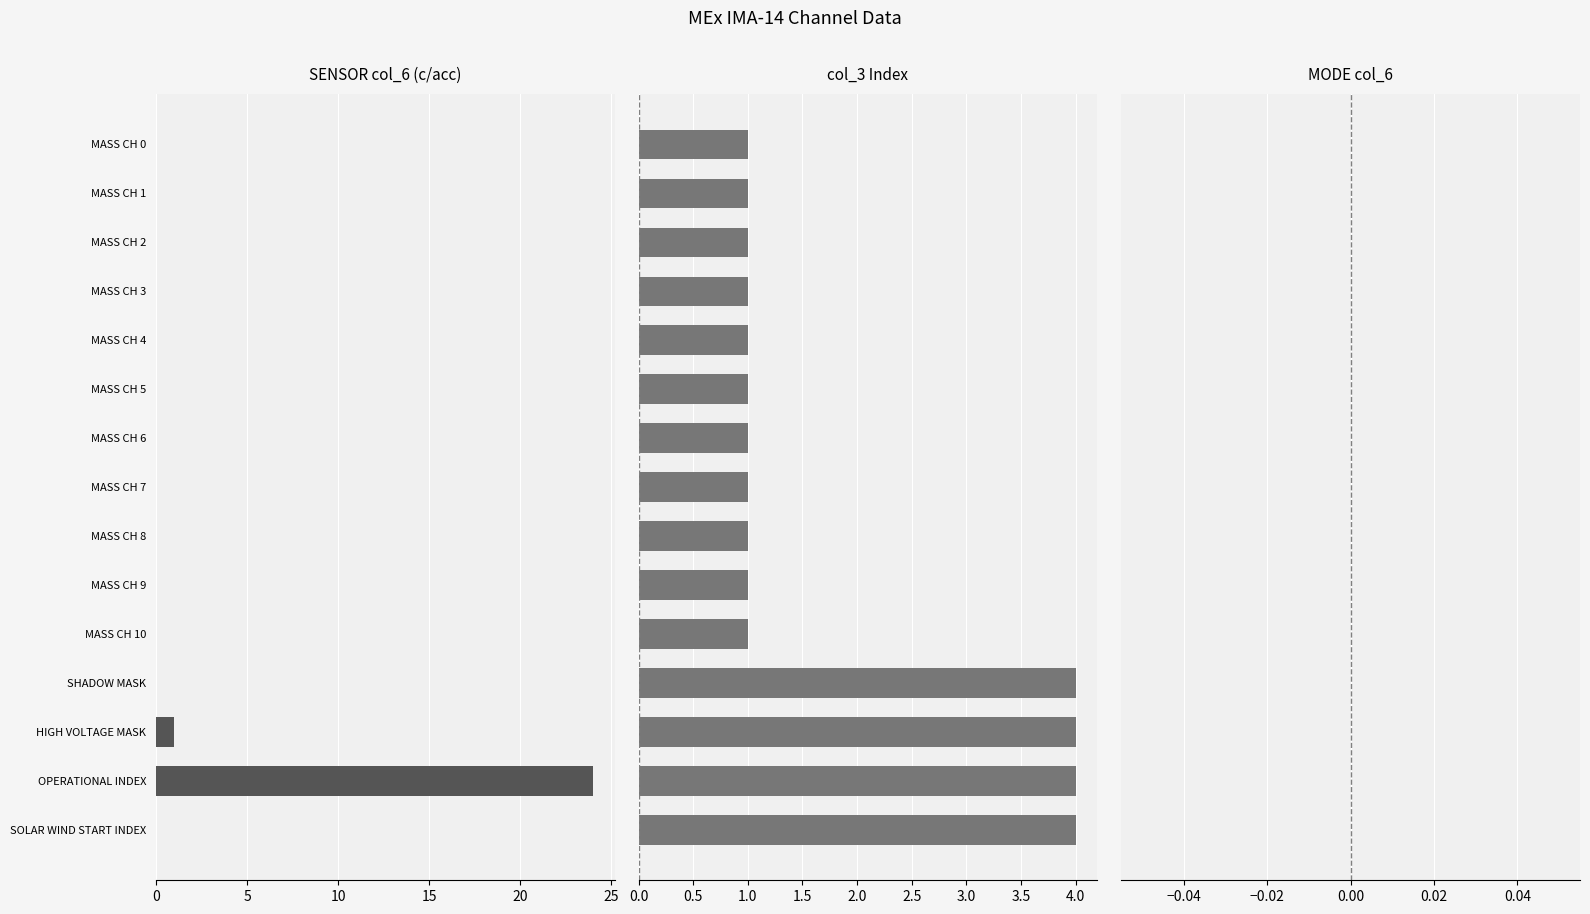

What are all the series names shown in the legend?

SENSOR col_6 (c/acc), col_3 Index, MODE col_6